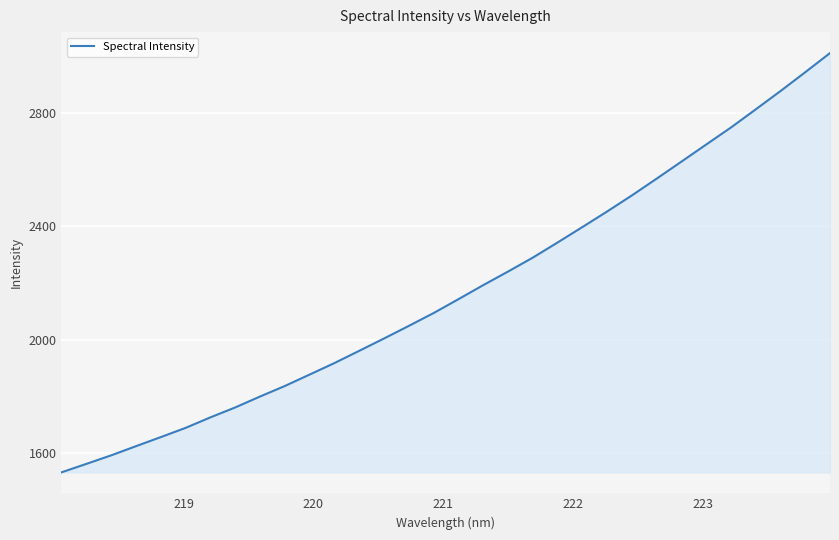

What is the minimum value shown in the chart?

1531.6